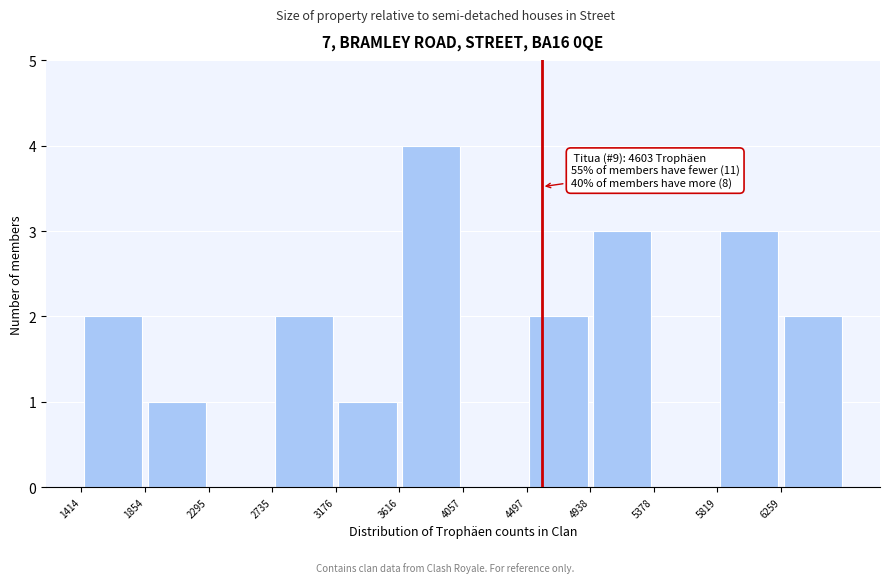

Over which range of the x-axis is the bar tallest?

3600 to 4050